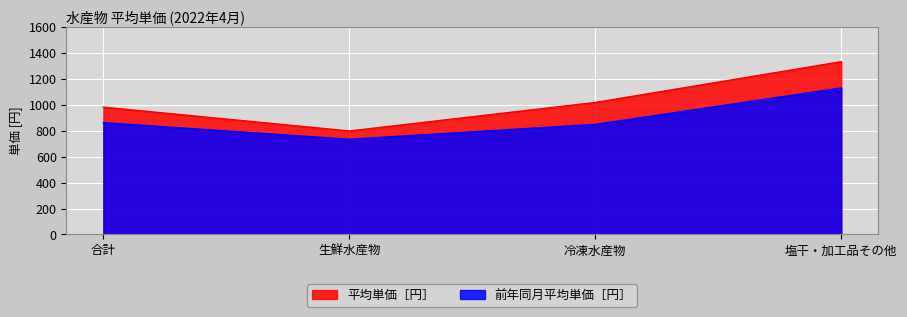

At 合計, list the series in order from smallest to largest.

前年同月平均単価［円］, 平均単価［円］